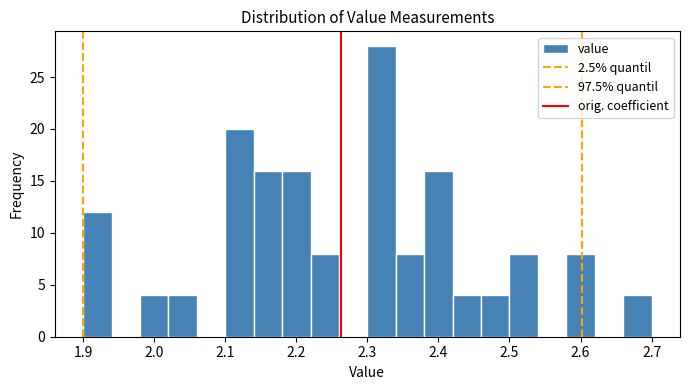

Reading left to right, transcribe this chart: for each bar, give the range it covers on the x-axis and its height. The values are not printed on the chart, so give them approximately, as read against the axis.

1.90 to 1.94: 12
1.94 to 1.98: 0
1.98 to 2.02: 4
2.02 to 2.06: 4
2.06 to 2.10: 0
2.10 to 2.14: 20
2.14 to 2.18: 16
2.18 to 2.22: 16
2.22 to 2.26: 8
2.26 to 2.30: 0
2.30 to 2.34: 28
2.34 to 2.38: 8
2.38 to 2.42: 16
2.42 to 2.46: 4
2.46 to 2.50: 4
2.50 to 2.54: 8
2.54 to 2.58: 0
2.58 to 2.62: 8
2.62 to 2.66: 0
2.66 to 2.70: 4